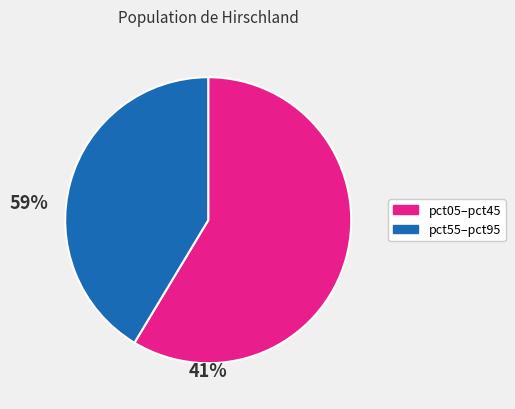

Is there any slice that represents more than half of the pie?

Yes